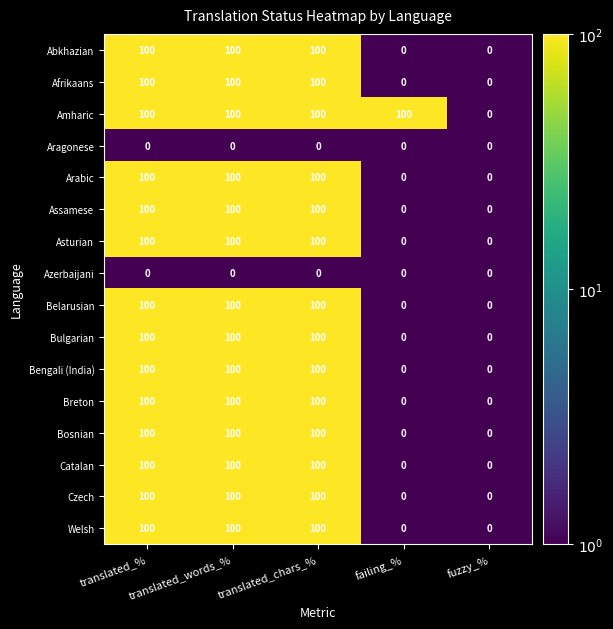

Count the Asturian values in the range 0 to 100.

5